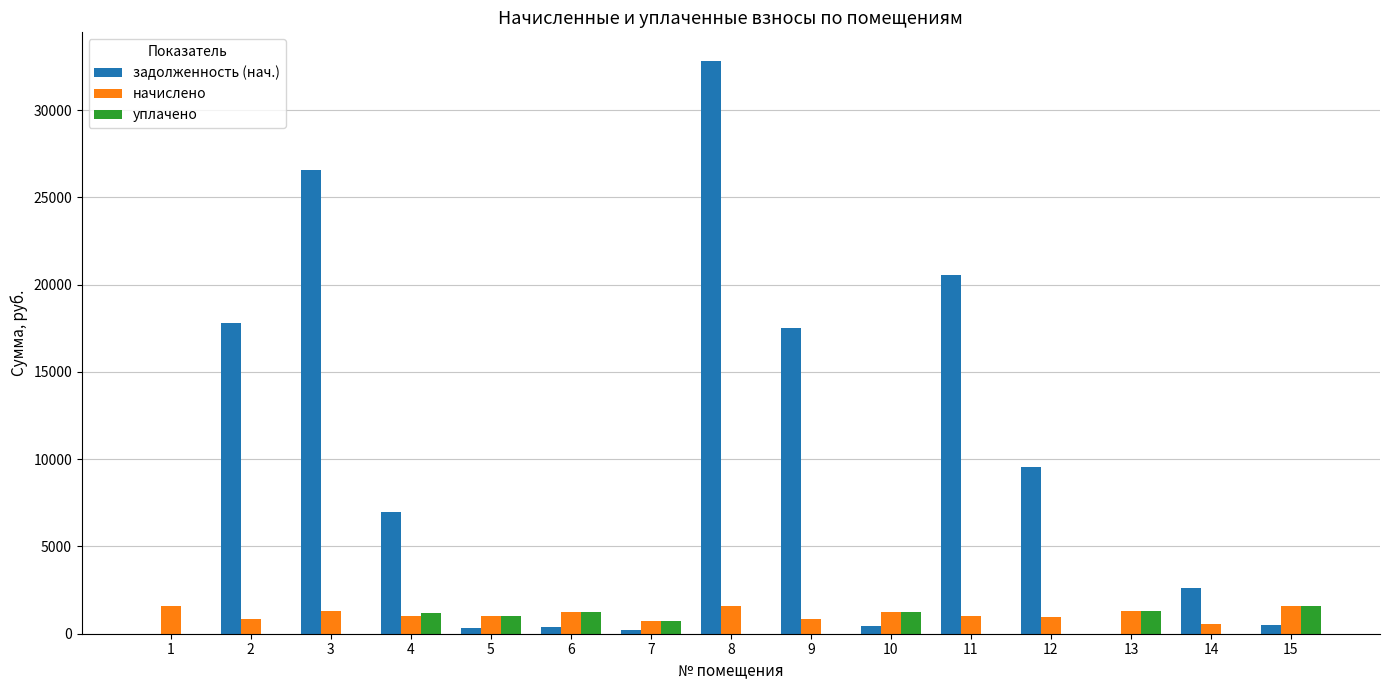

What is the maximum value for задолженность (нач.)?

32812.0